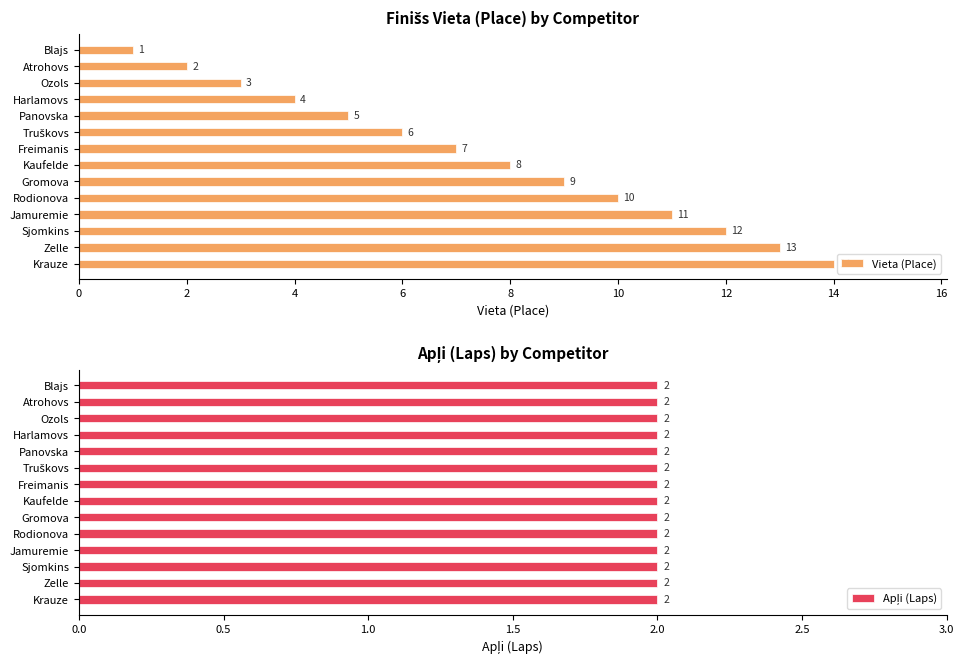

Does the chart contain stacked bars?

No